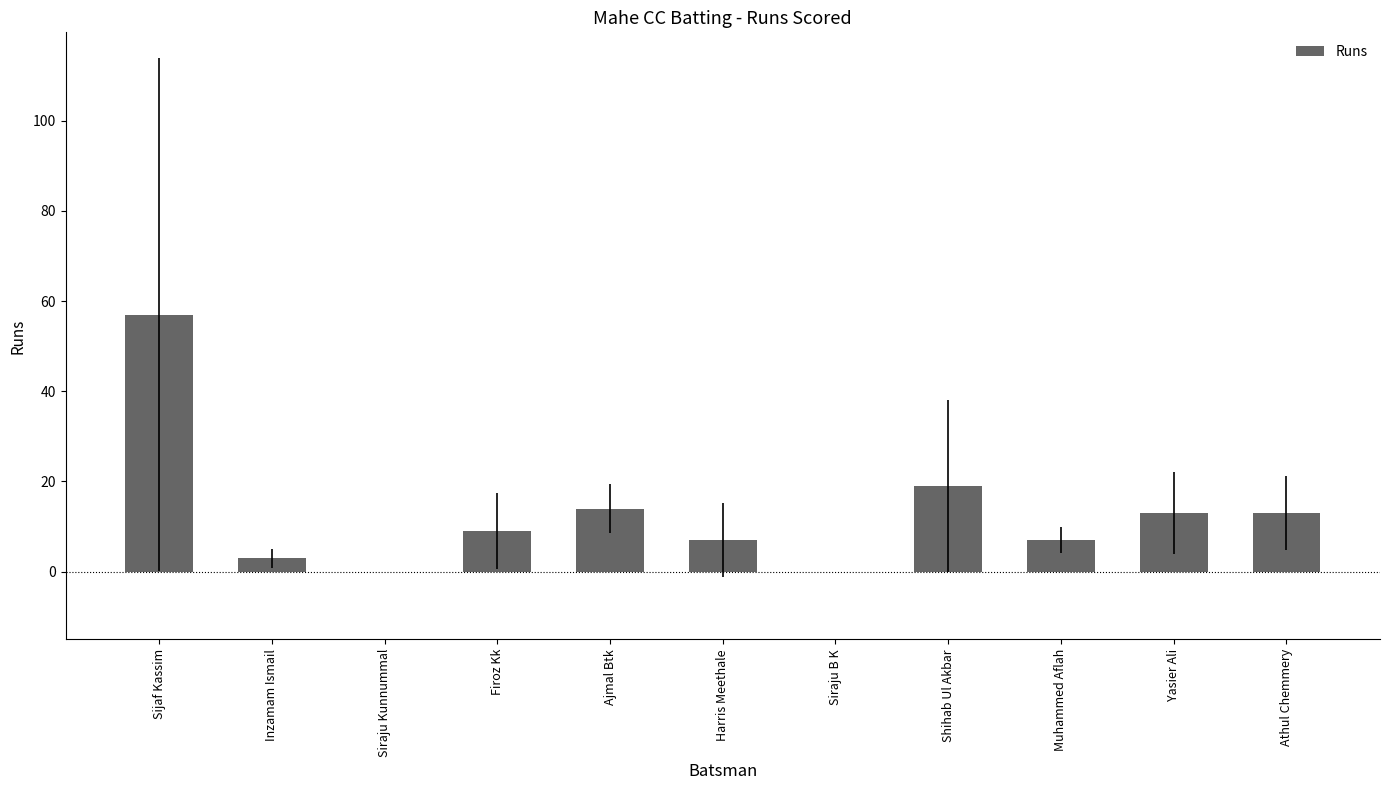

What is the maximum value shown in the chart?

57